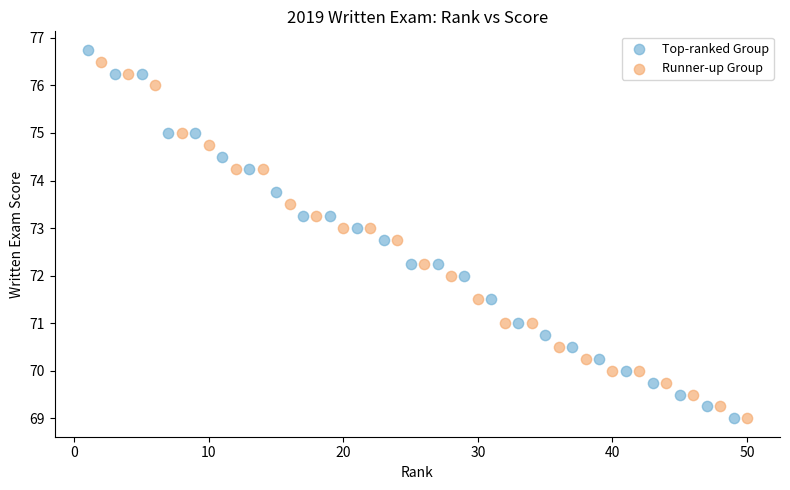

Which series has the largest Y range (max minus min)?

Top-ranked Group